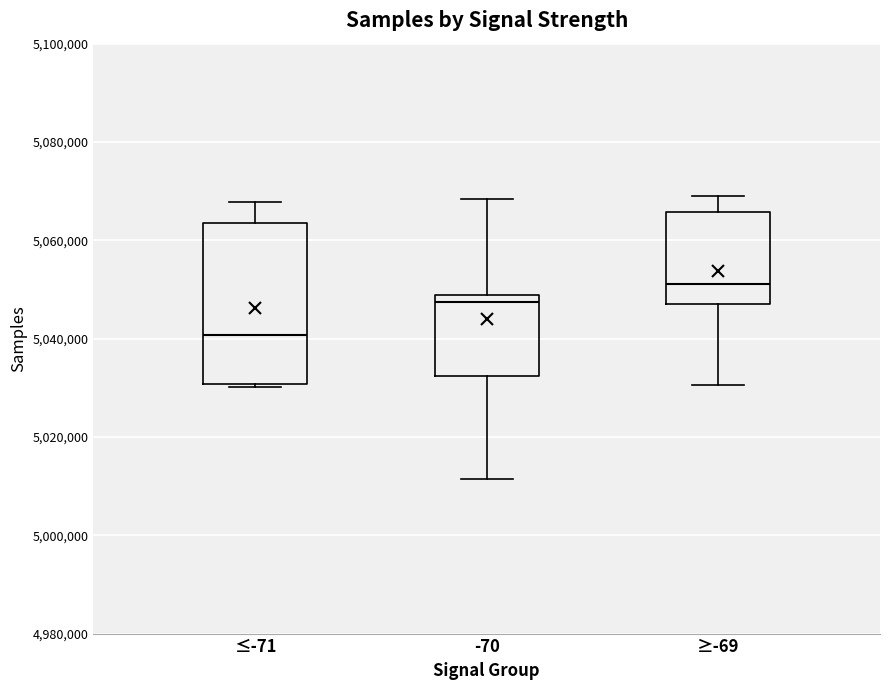

Which box is the tallest, from its lower edge to its upper edge?

≤-71